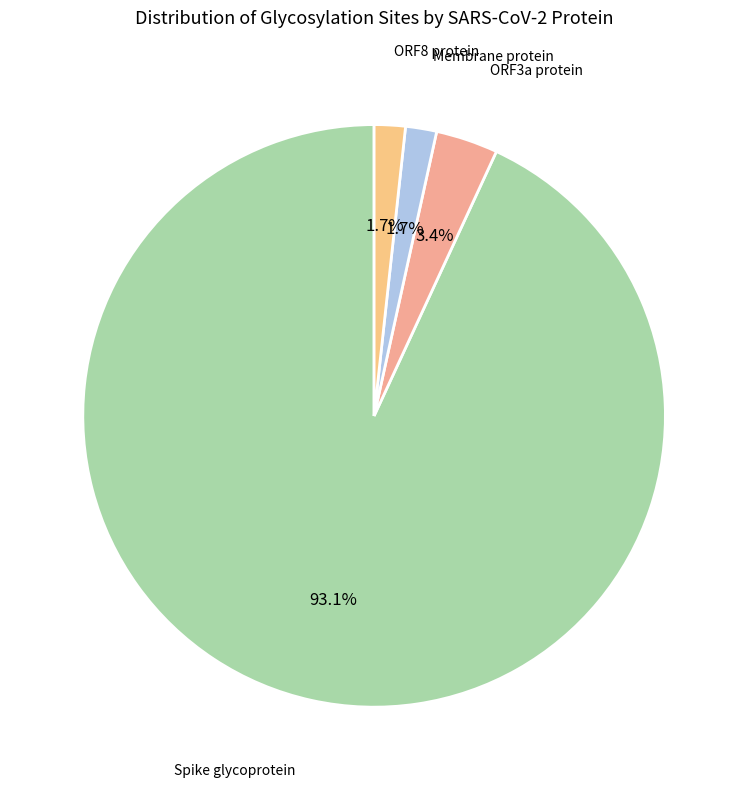

Combined, do ORF3a protein and Membrane protein account for over 50%?

No